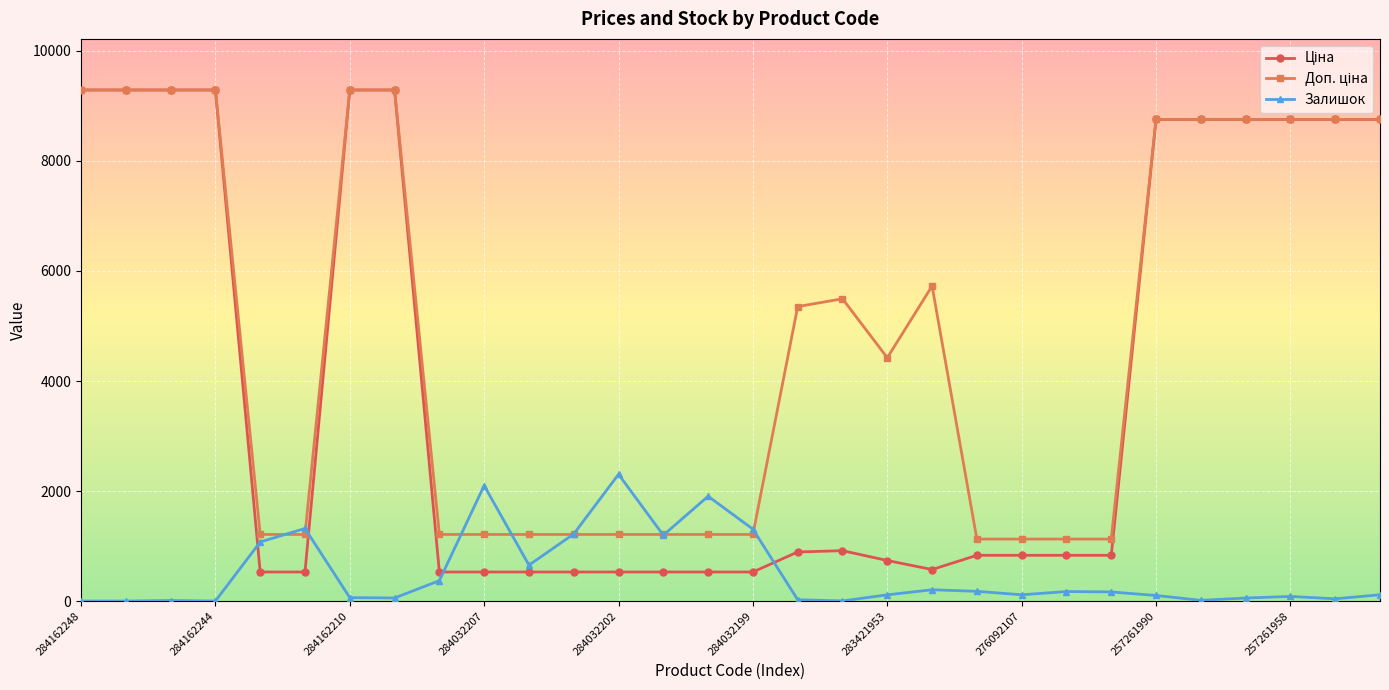

At how many categories does at least one series exceed 3680?

16